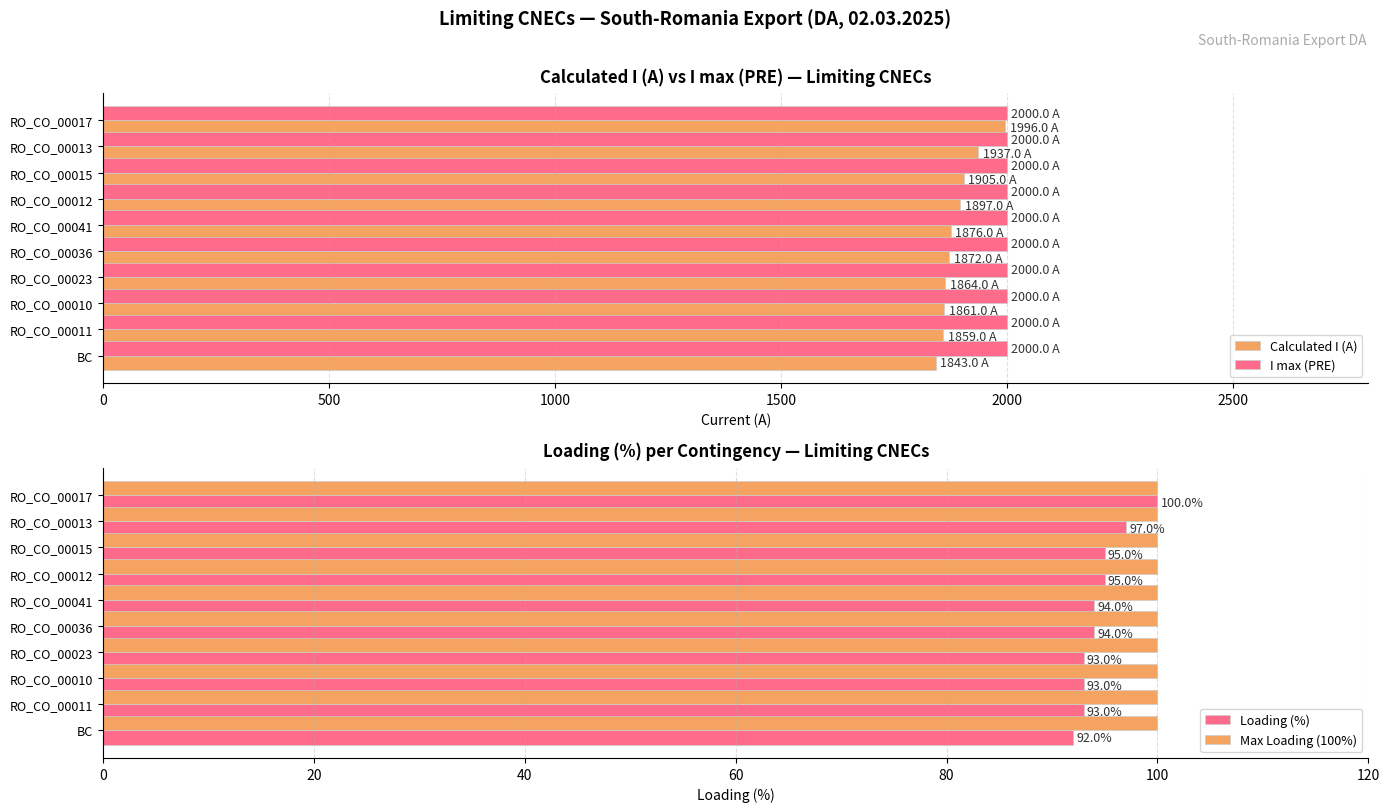

Which series has the largest total across all categories?

Calculated I (A)